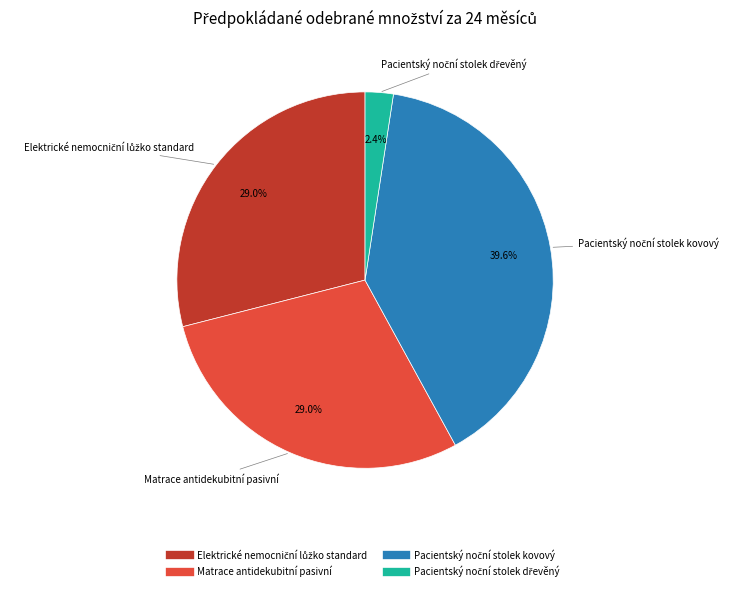

Does Matrace antidekubitní pasivní represent more than half of the total?

No